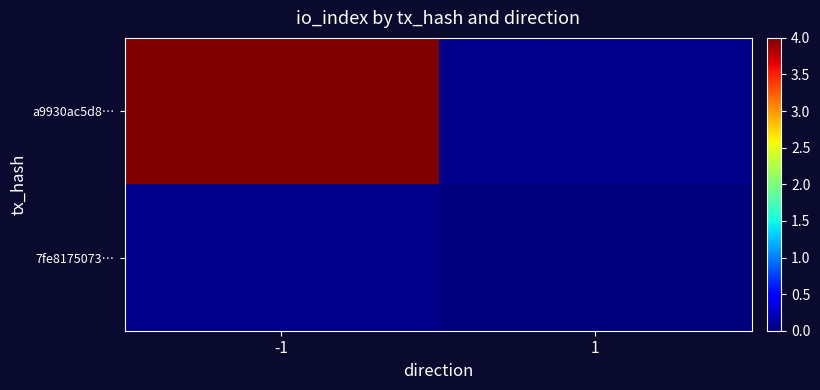

Is the value of 7fe8175073… at -1 greater than the value of a9930ac5d8… at 1?

No